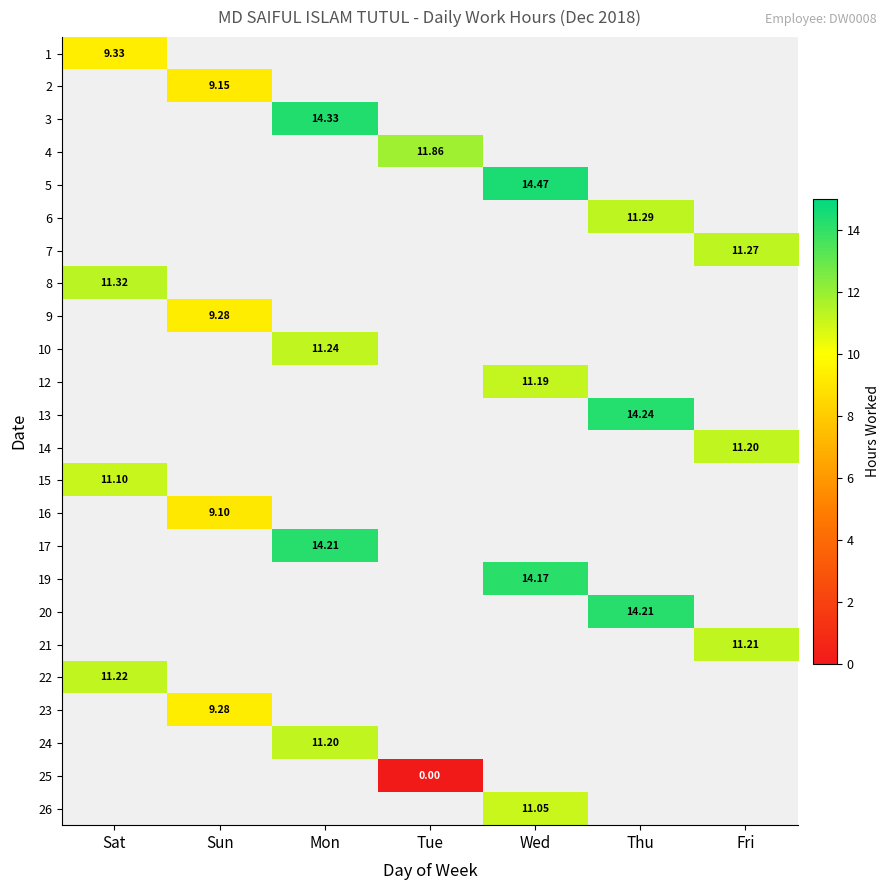

What is the greatest value displayed?

14.5